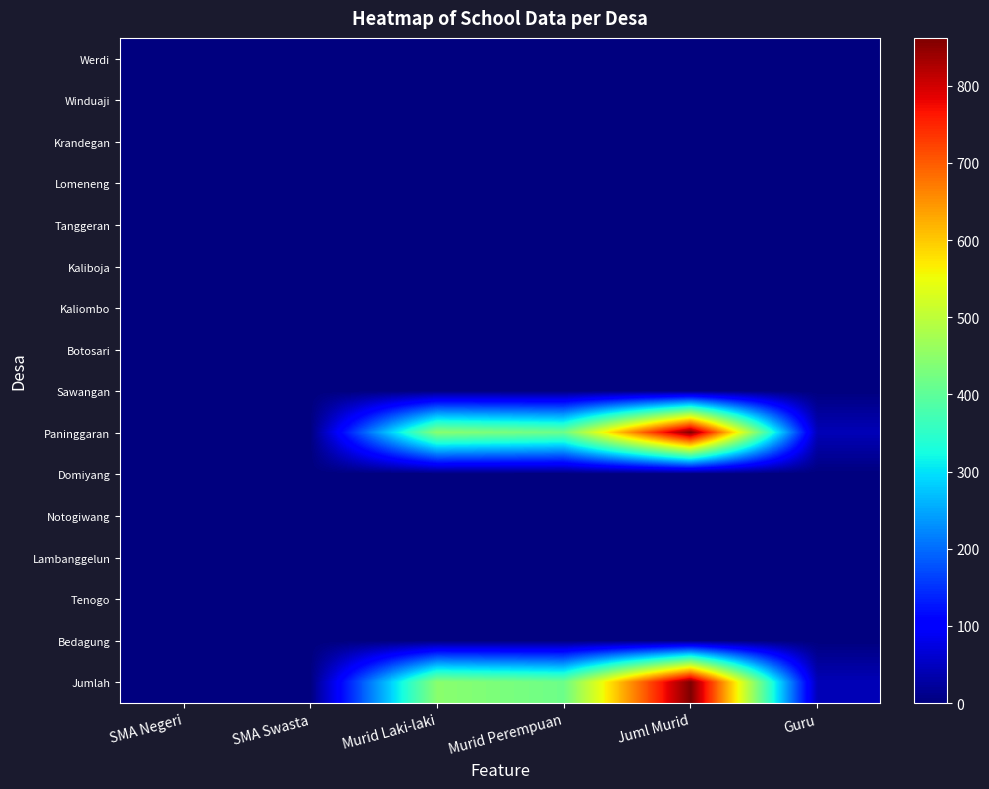

What is the total value across all series at Juml Murid?

1724